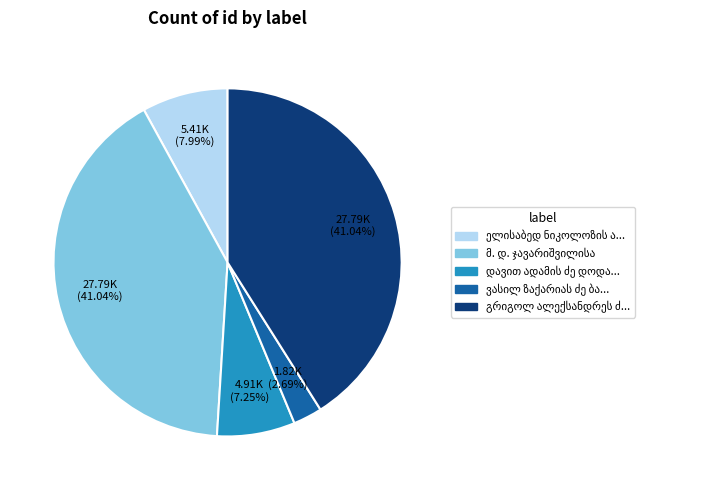

Is there any slice that represents more than half of the pie?

No